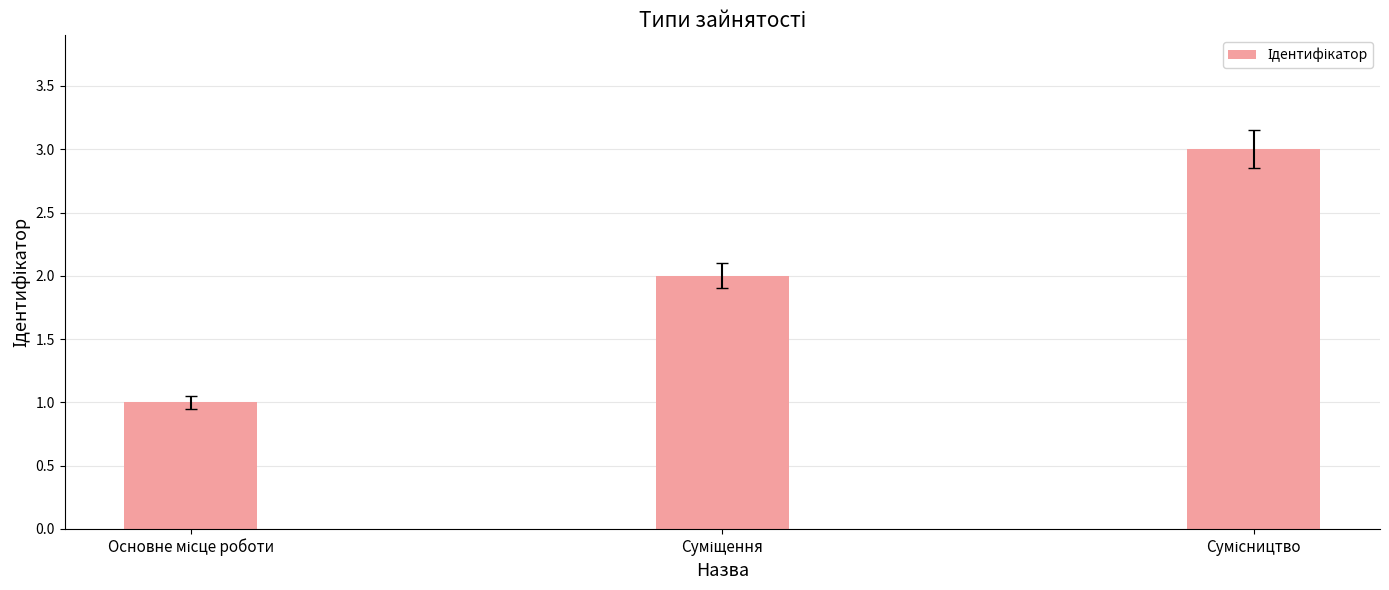

What is the maximum value shown in the chart?

3